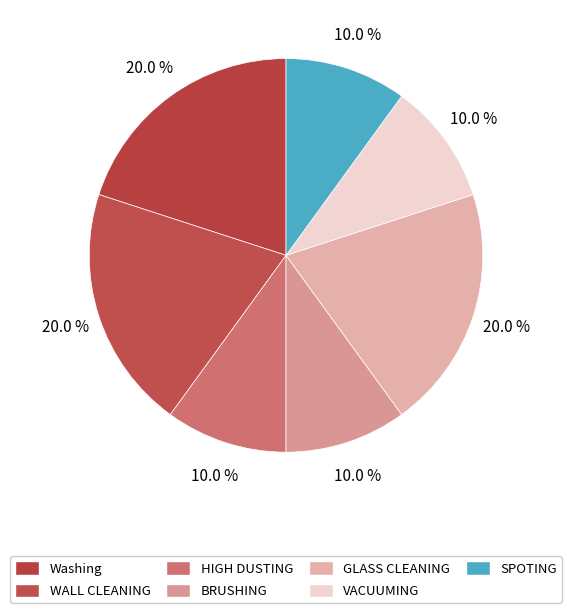

What is the largest slice in the pie chart?

Washing